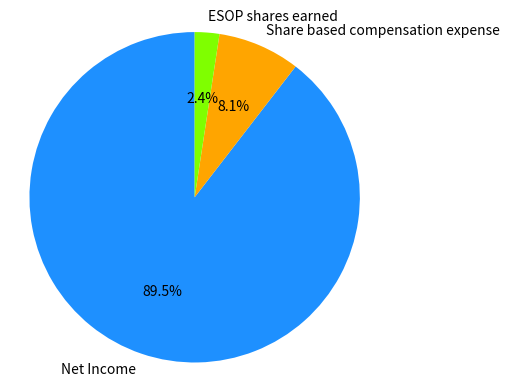

What is the majority slice?

Net Income